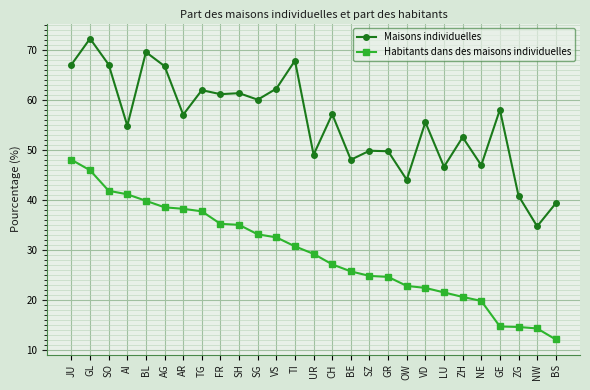

True or false: Maisons individuelles and Habitants dans des maisons individuelles intersect in this chart.

False